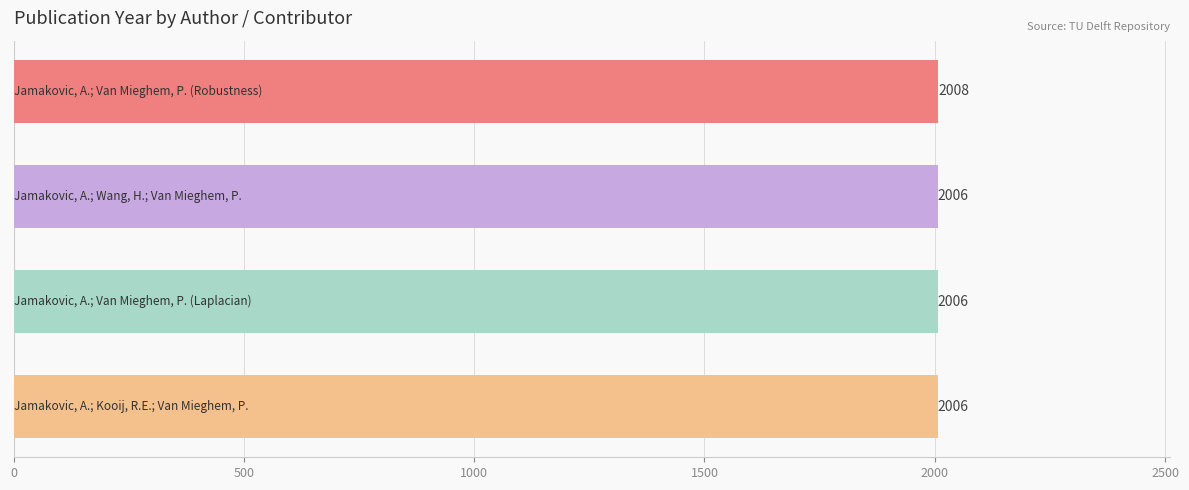

Are the bars grouped side by side (vs. stacked)?

No